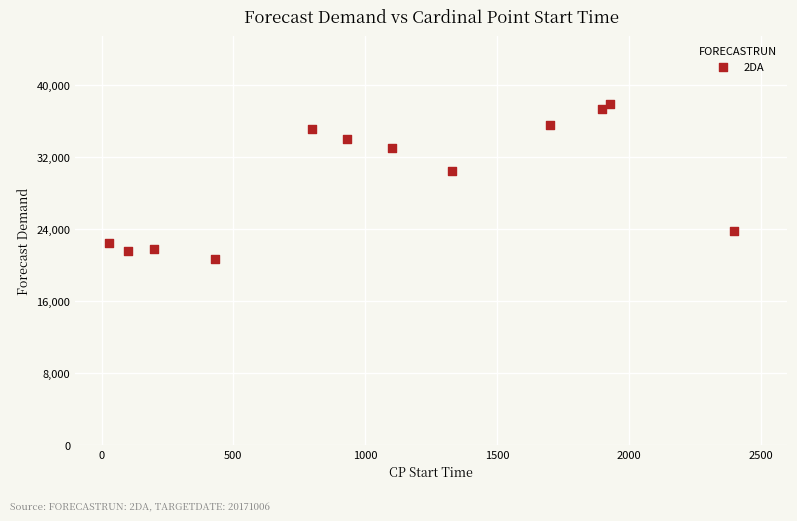

What Y value in the scatter plot is closest to 29230?

30470